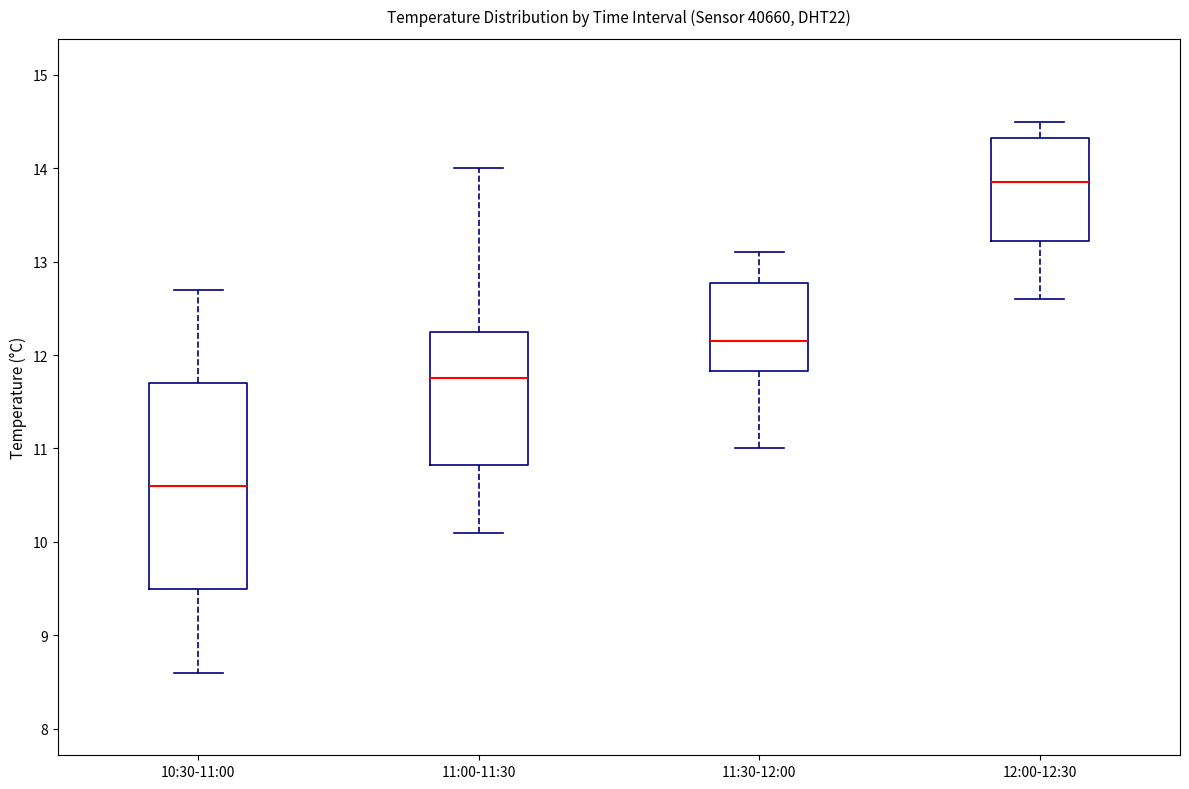

Reading left to right, transcribe this box plot: for each box, give where its median line is, the range the box spans, and where its two whiskers end, as read against the y-axis. The values are not printed on the chart, so give them approximately, as read against the axis.

10:30-11:00: median 10.6, box 9.5 to 11.7, whiskers 8.6 to 12.7
11:00-11:30: median 11.8, box 10.8 to 12.3, whiskers 10.1 to 14.0
11:30-12:00: median 12.2, box 11.8 to 12.8, whiskers 11.0 to 13.1
12:00-12:30: median 13.9, box 13.2 to 14.3, whiskers 12.6 to 14.5